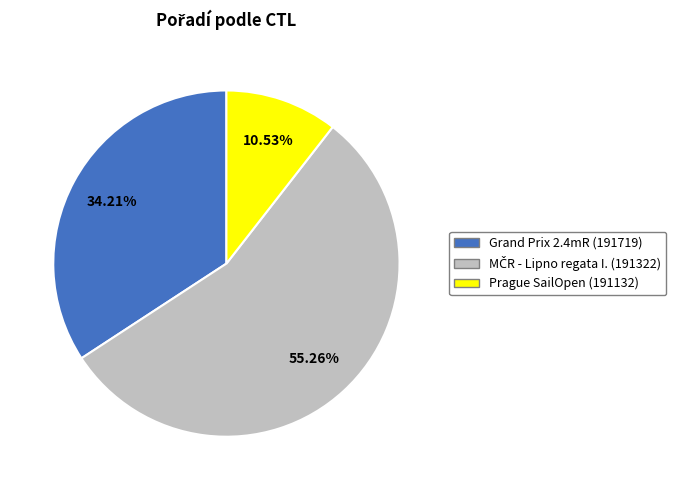

Is there any slice that represents more than half of the pie?

Yes